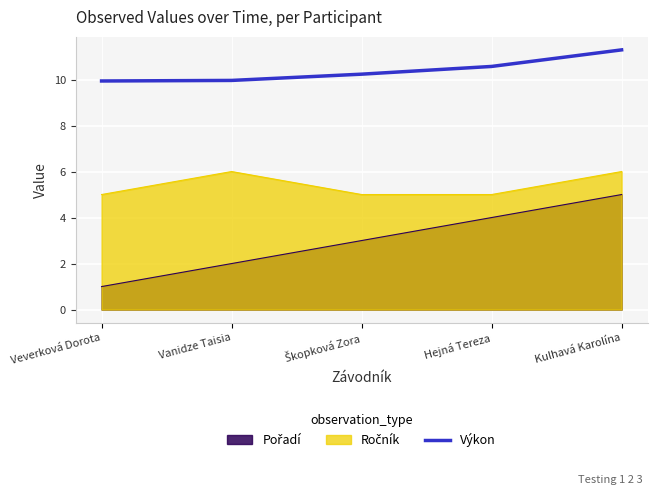

How many values exceed 10?

3